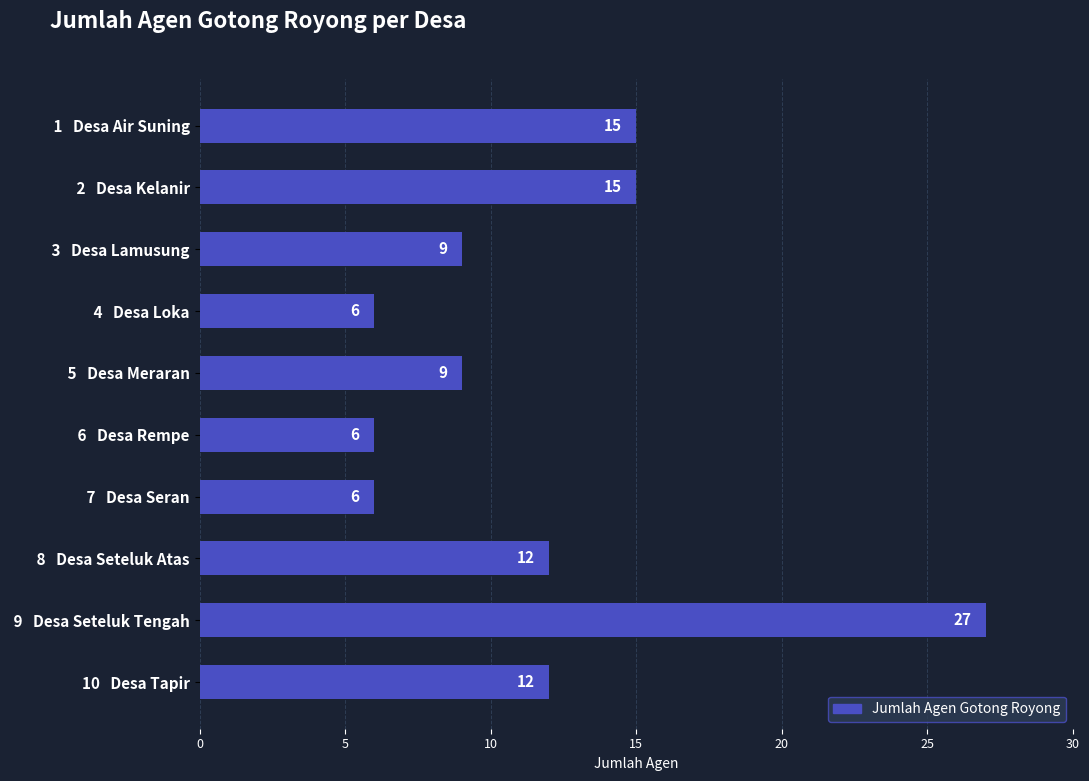

What is the label of the 4th bar from the bottom?

 7   Desa Seran